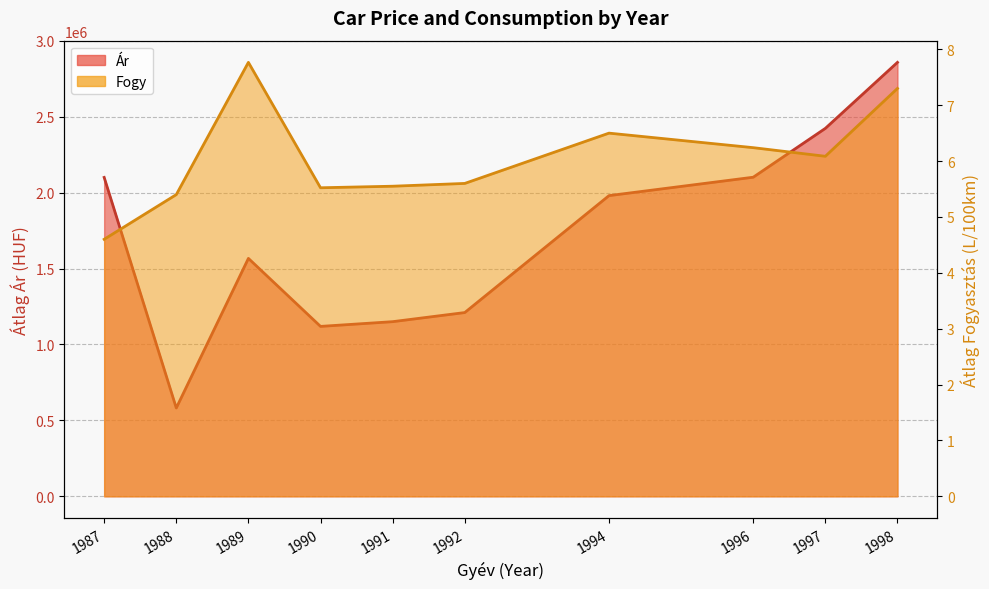

What is the greatest value displayed?

2857500.0